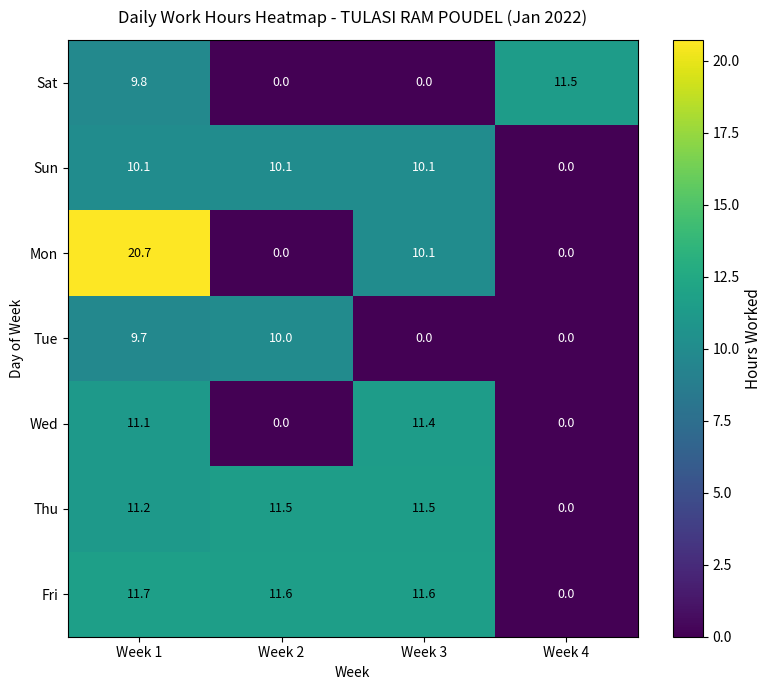

What is the difference between the second highest and second lowest values in the Wed series?

11.1